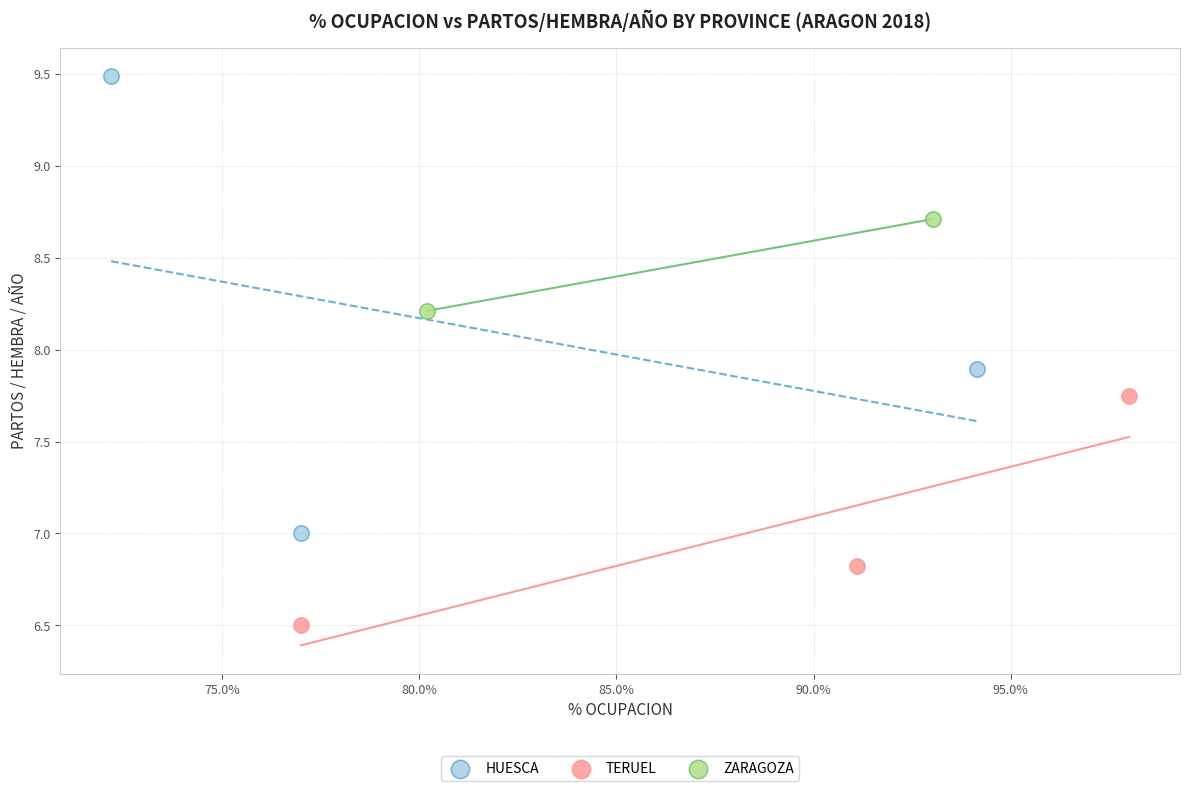

Which series contains the lowest Y value?

TERUEL